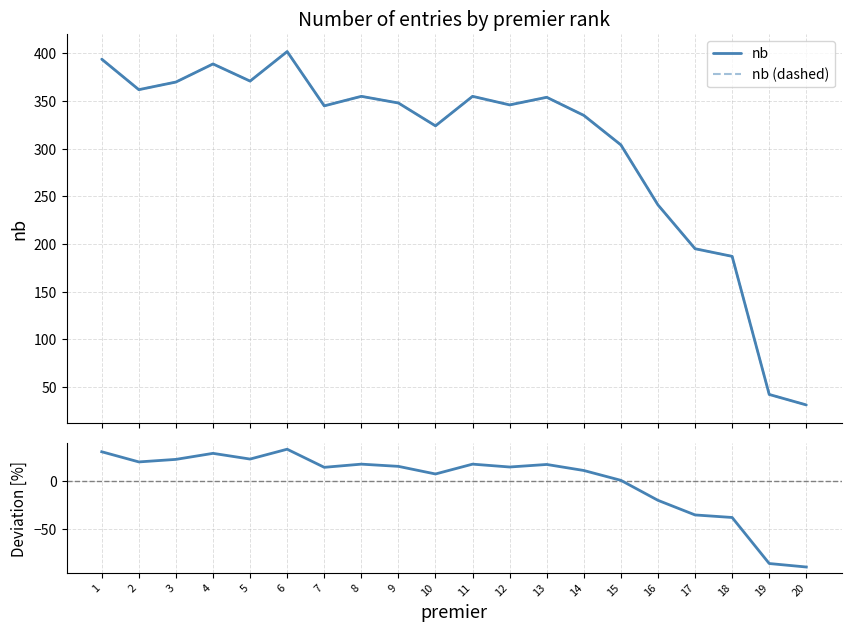

Which series has the largest range (max minus min)?

nb